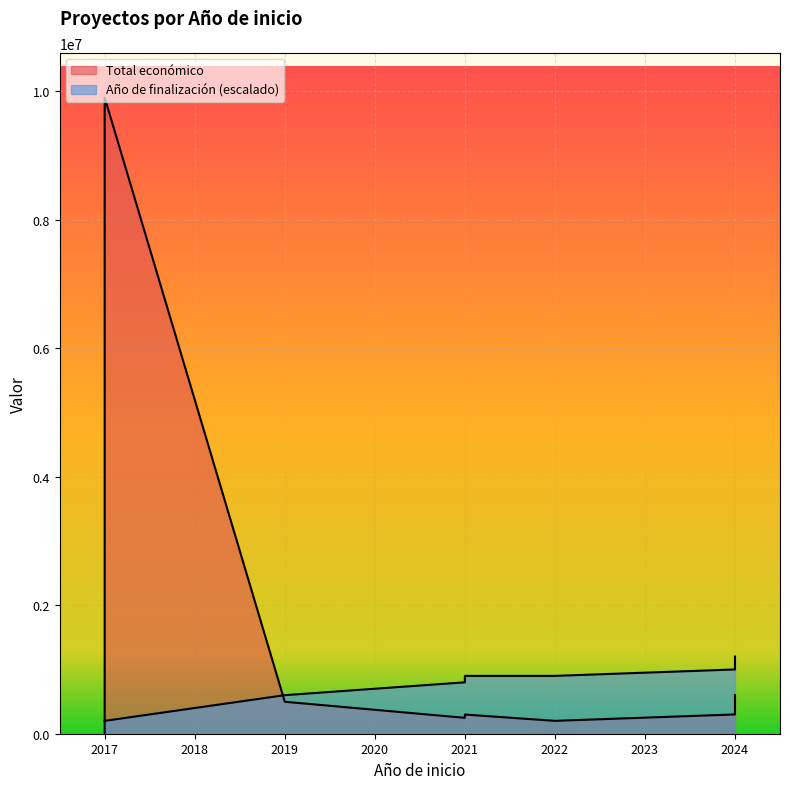

What are all the series names shown in the legend?

Total económico, Año de finalización